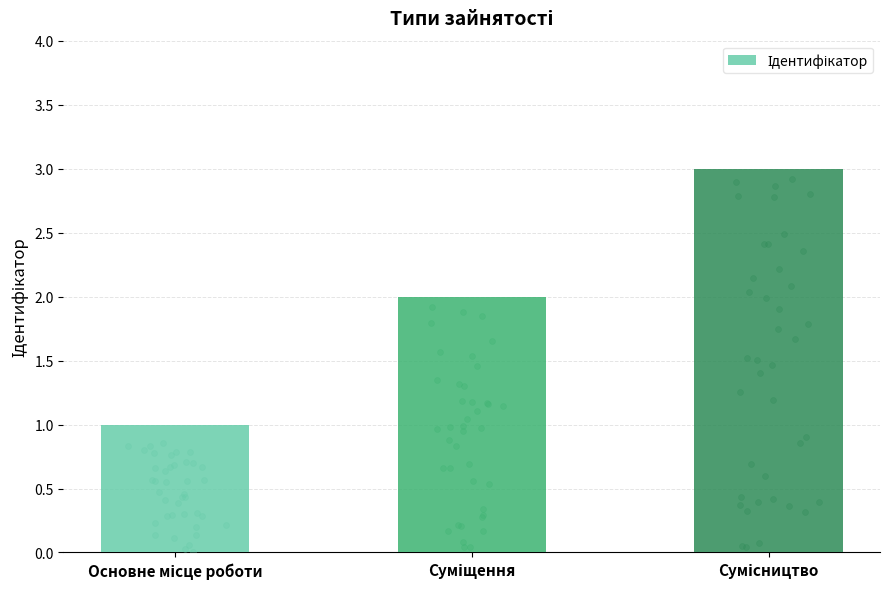

What is the ratio of the value at Суміщення to the value at Основне місце роботи?

2.0